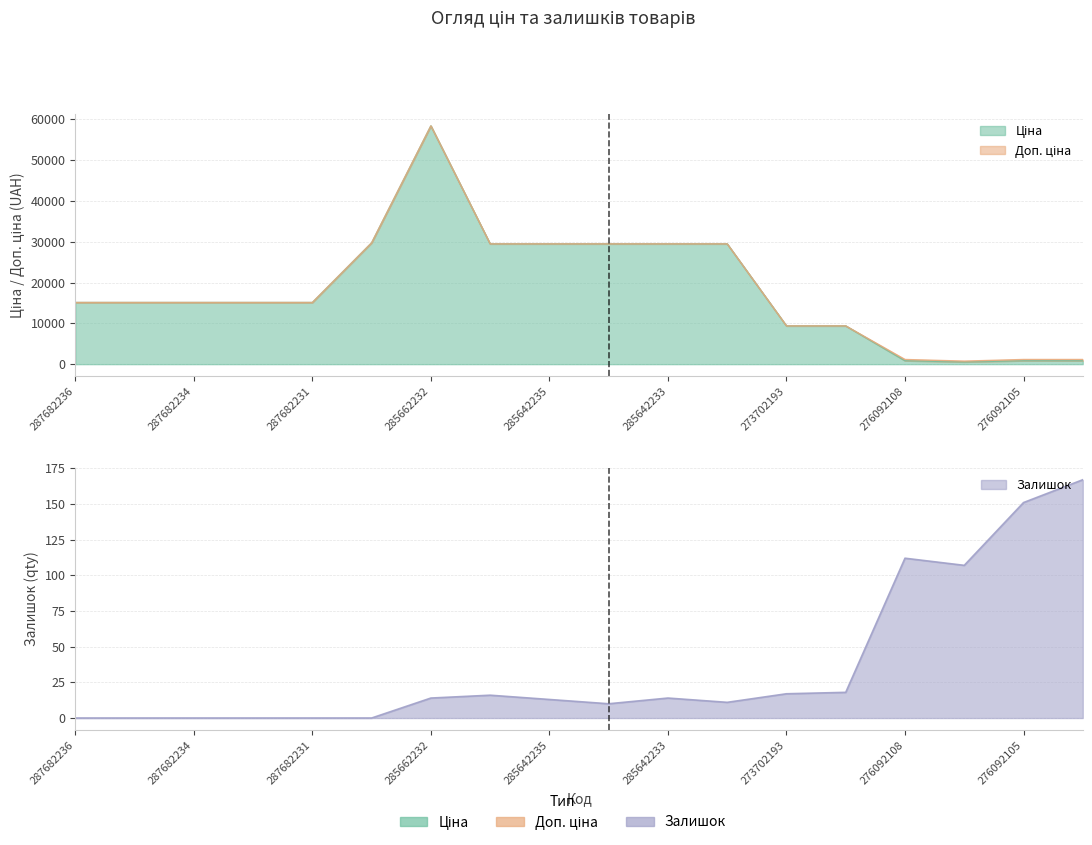

What is the label of the 6th point from the left?

287702232